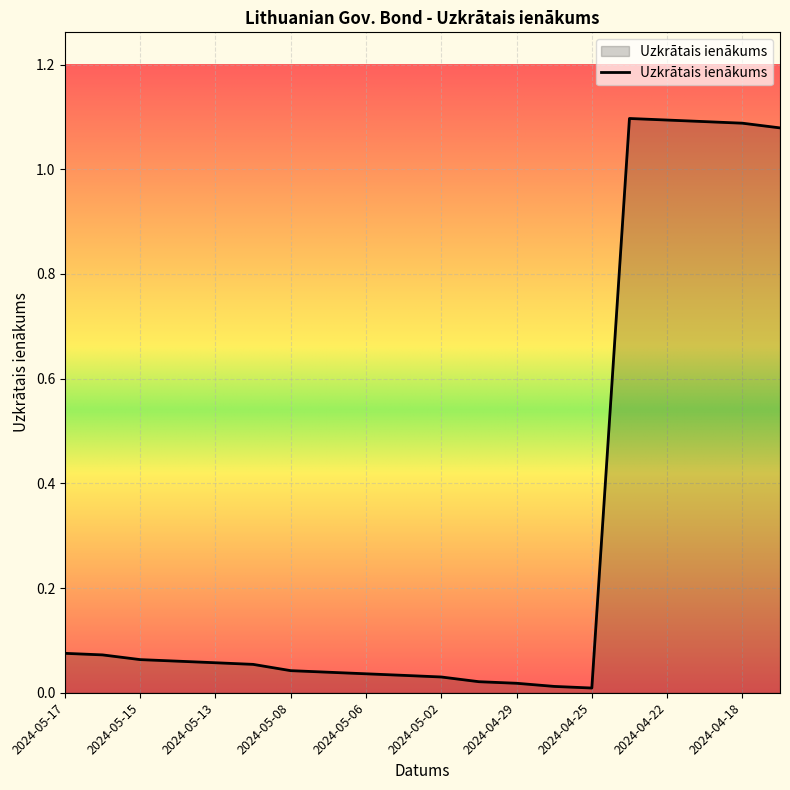

True or false: there are more than 0 points higher than both neighbors.

True